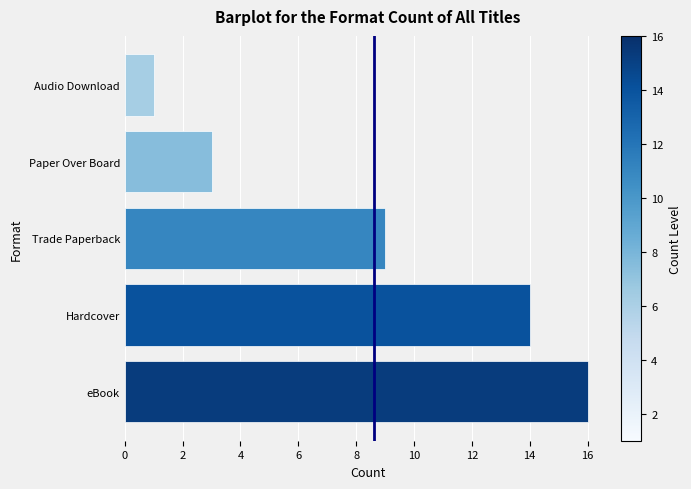

What is the difference between the values at Audio Download and eBook?

15